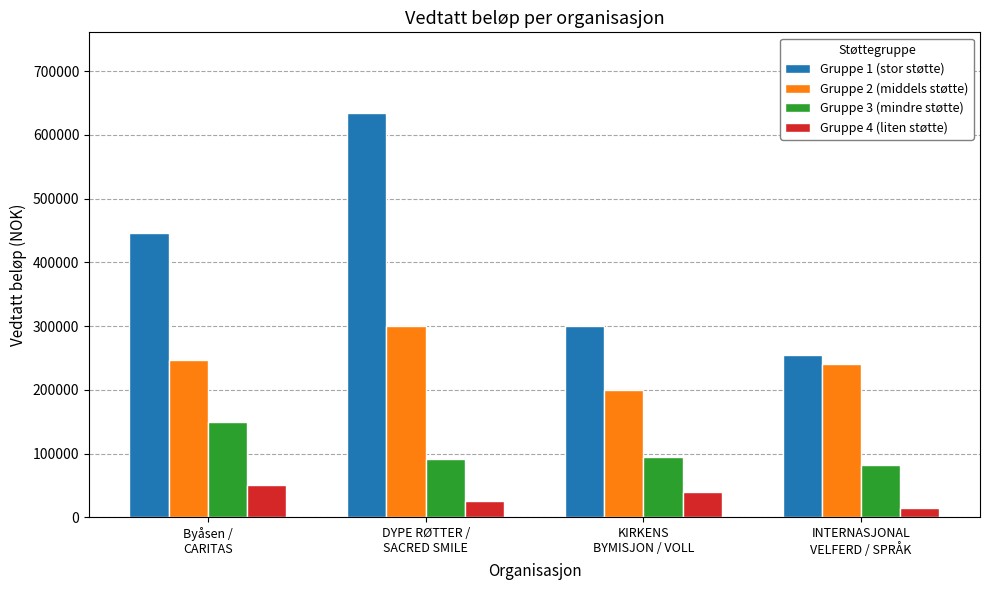

Is the value of Gruppe 3 (mindre støtte) at KIRKENS
BYMISJON / VOLL greater than the value of Gruppe 2 (middels støtte) at DYPE RØTTER /
SACRED SMILE?

No